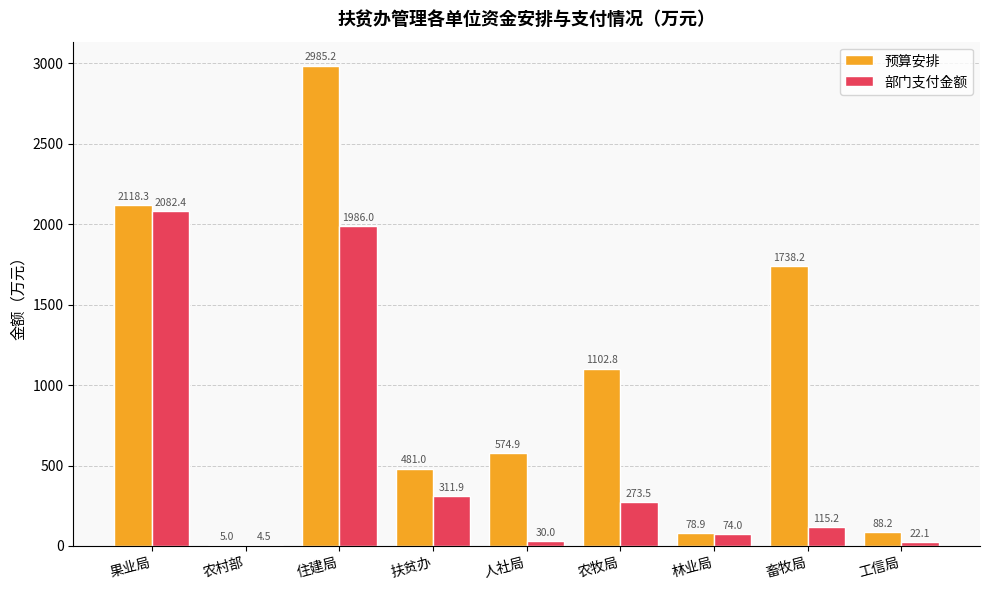

Between 扶贫办 and 人社局, which series saw the biggest shift?

部门支付金额